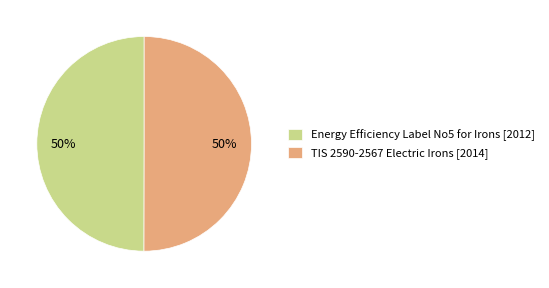

What percentage is the Energy Efficiency Label No5 for Irons slice, to the nearest percent?

50%